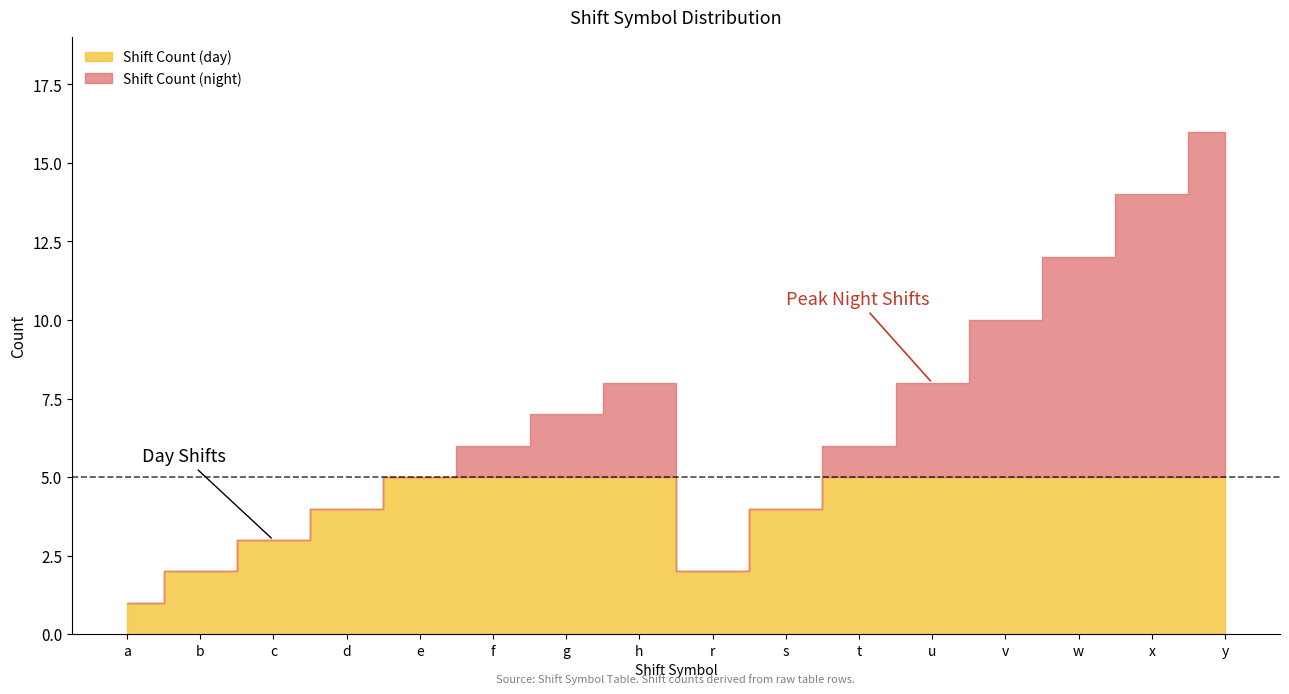

What position from the left is x?

15